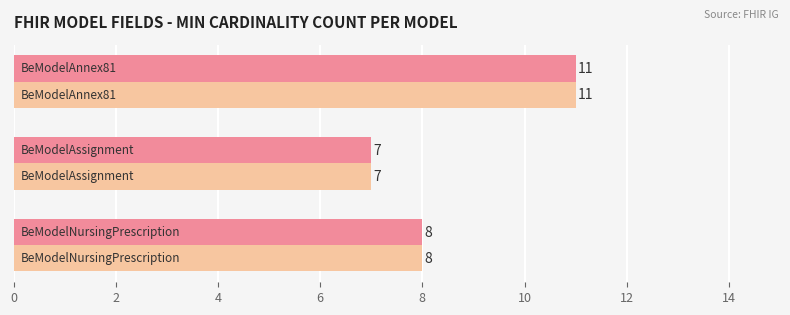

How many data points does each series have?

3